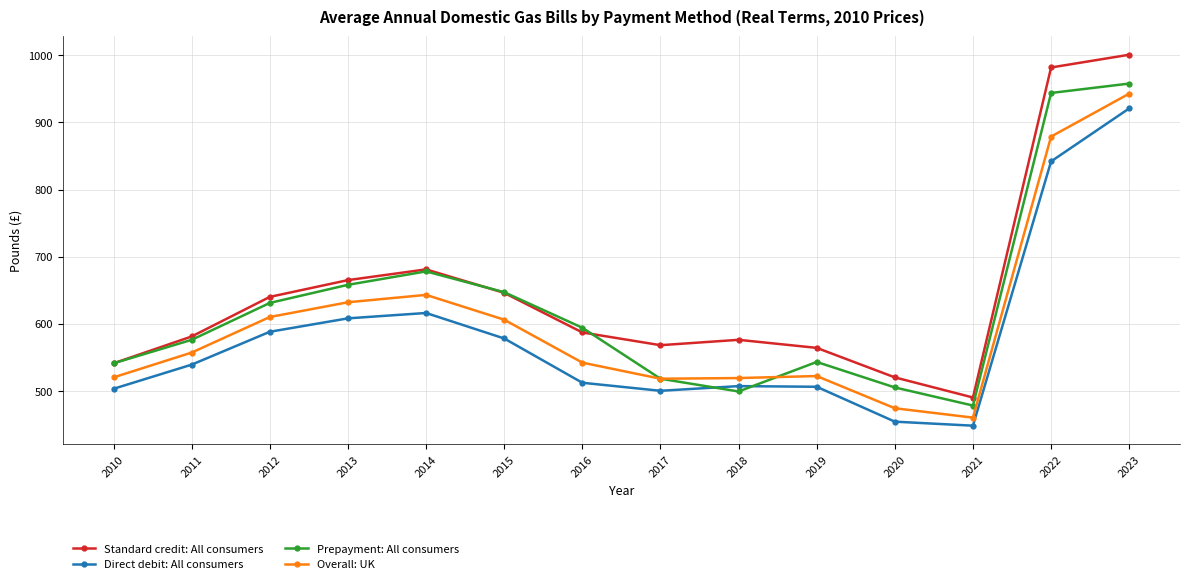

At which label does Standard credit: All consumers first exceed 587?

2012